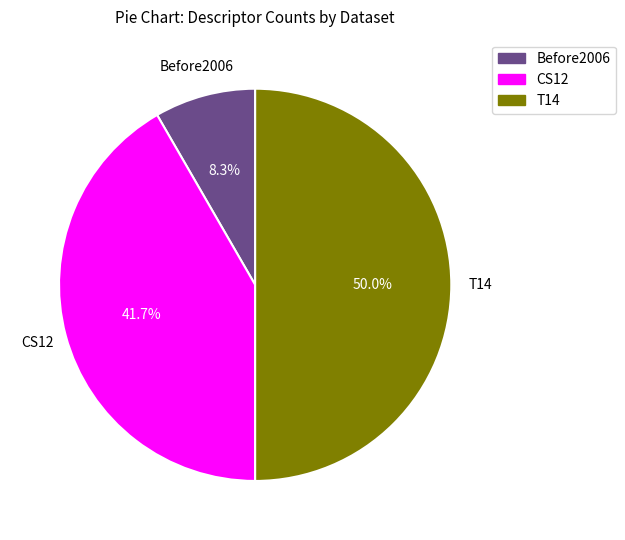

Between CS12 and Before2006, which is larger?

CS12